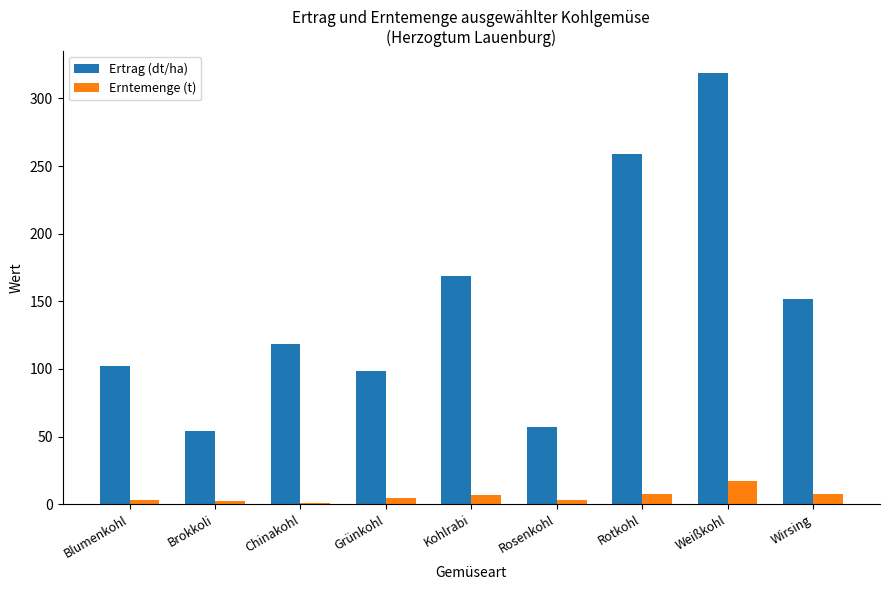

Rank the series by their average value, from lowest to highest.

Erntemenge (t), Ertrag (dt/ha)